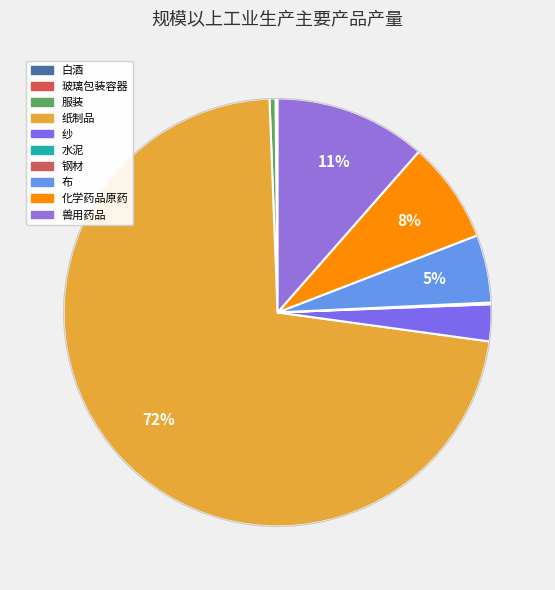

To the nearest percent, what portion does 兽用药品 represent?

11%